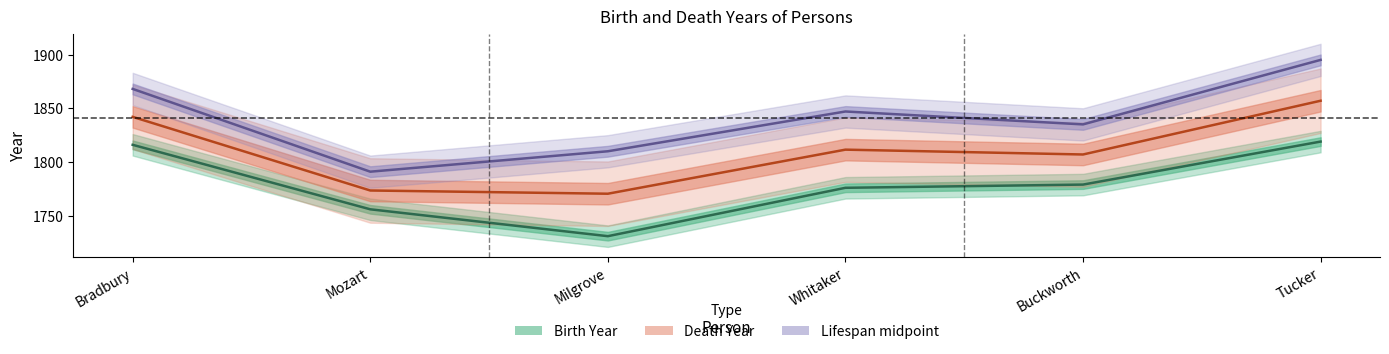

How many data points in Birth Year are above 1779?

2